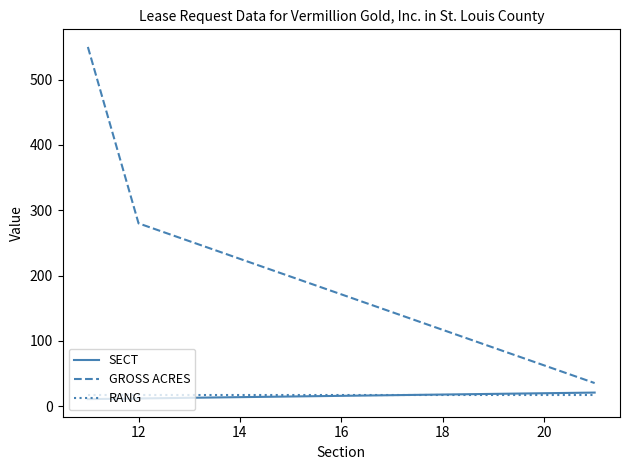

What are all the series names shown in the legend?

SECT, GROSS ACRES, RANG